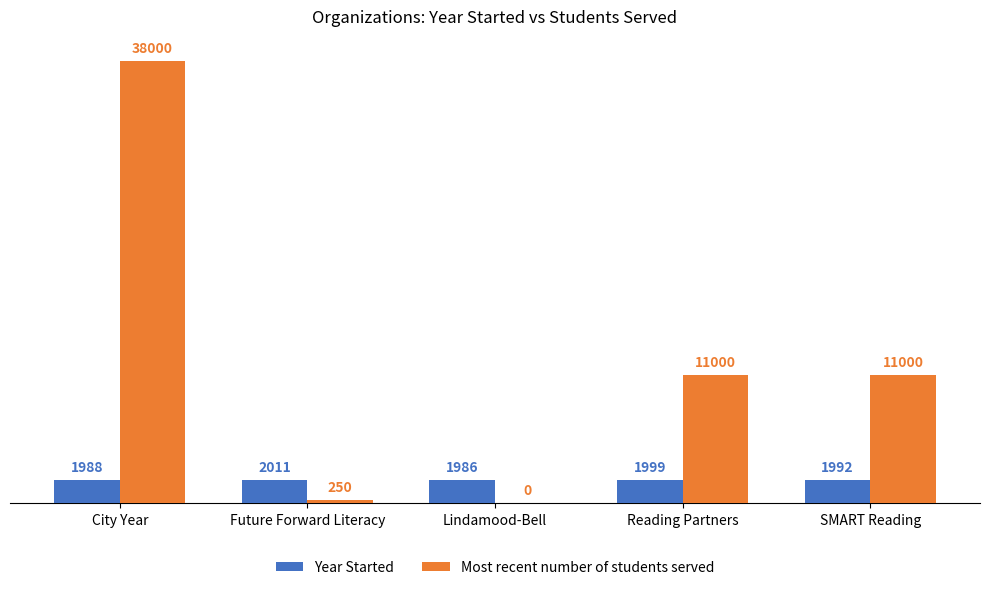

Where does the Year Started series first go above 1992?

Future Forward Literacy